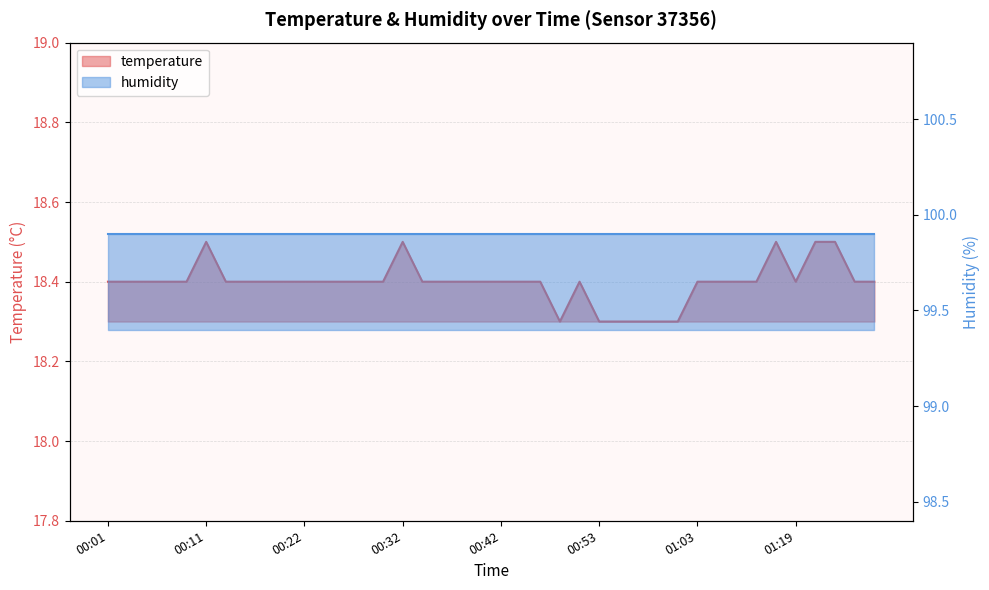

Is it true that the value at 00:30 is 18.4?

True